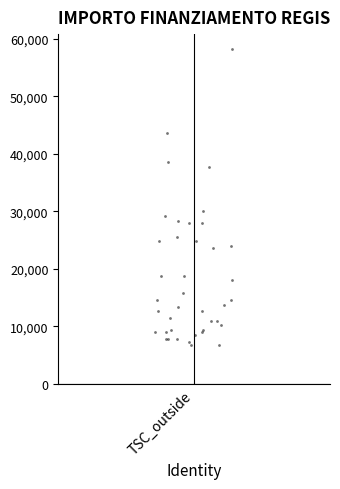

What Y value in the scatter plot is closest to 32474?

29995